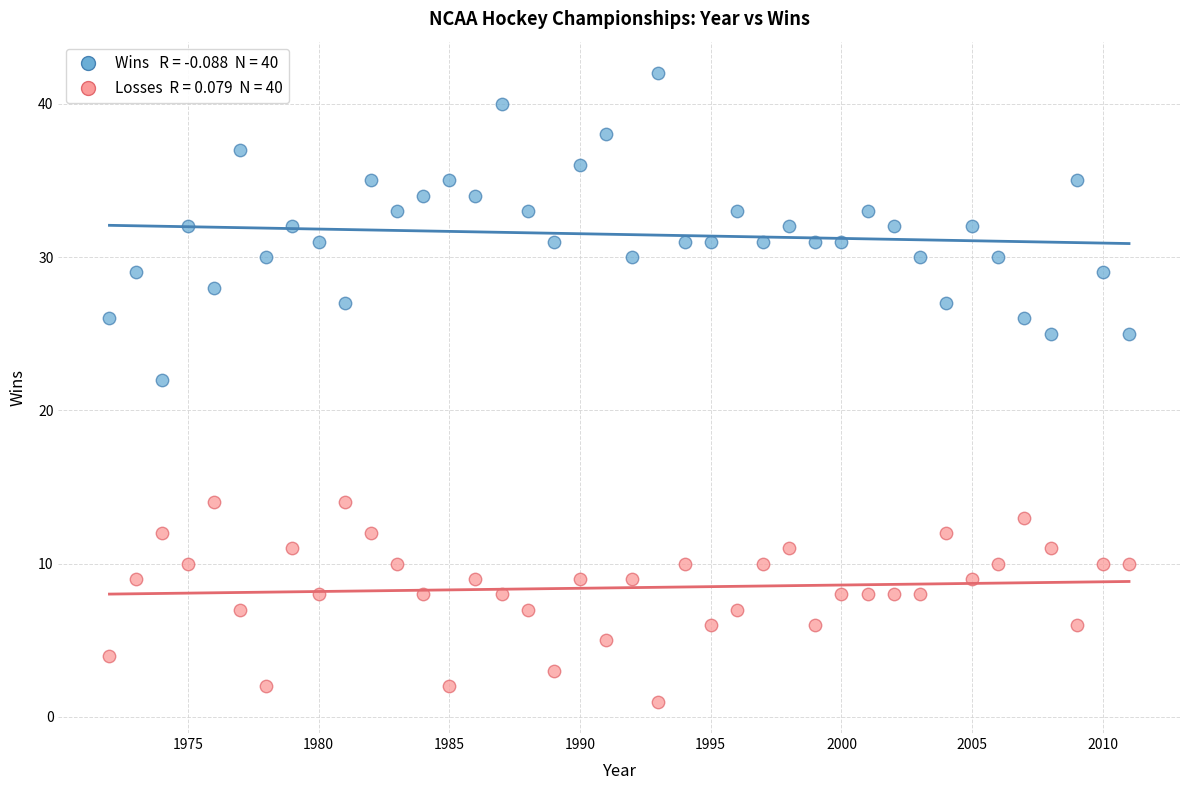

Across all data points, what is the range of X values (max minus min)?

39